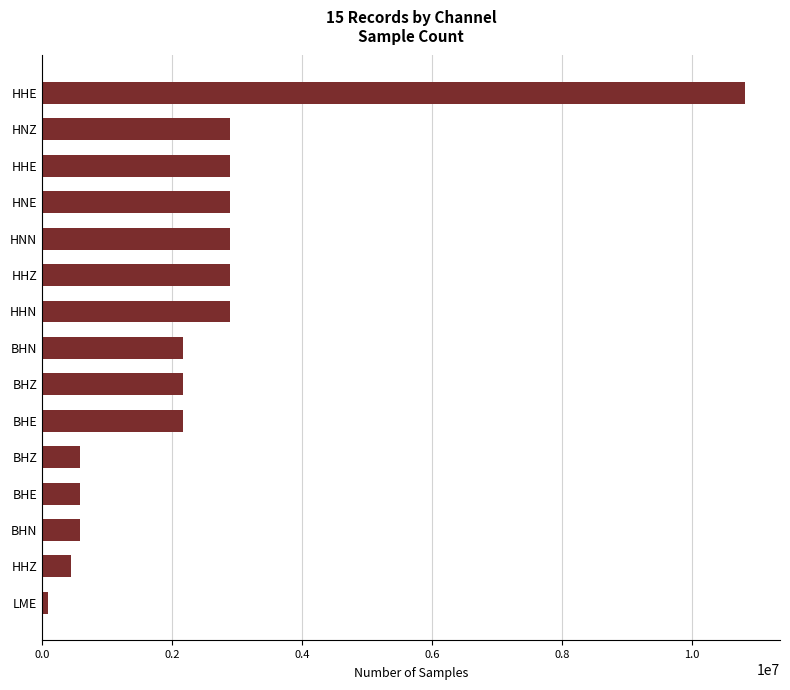

How many bars are there in total?

15